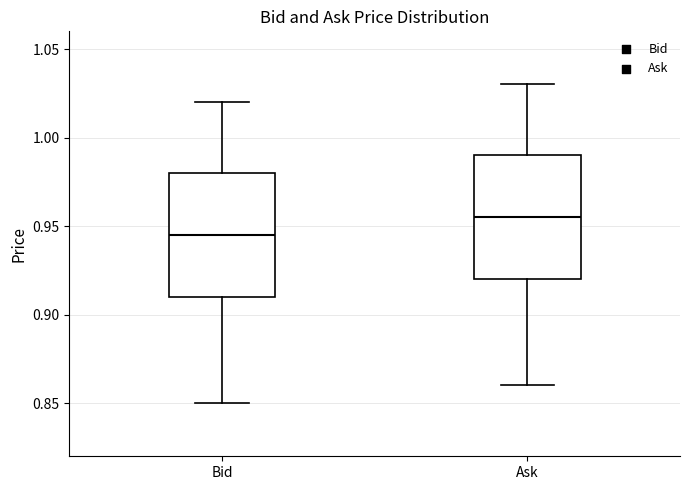

Where does the upper whisker of the box for Bid end on the y-axis? The values are not printed on the chart, so give them approximately, as read against the axis.

1.020